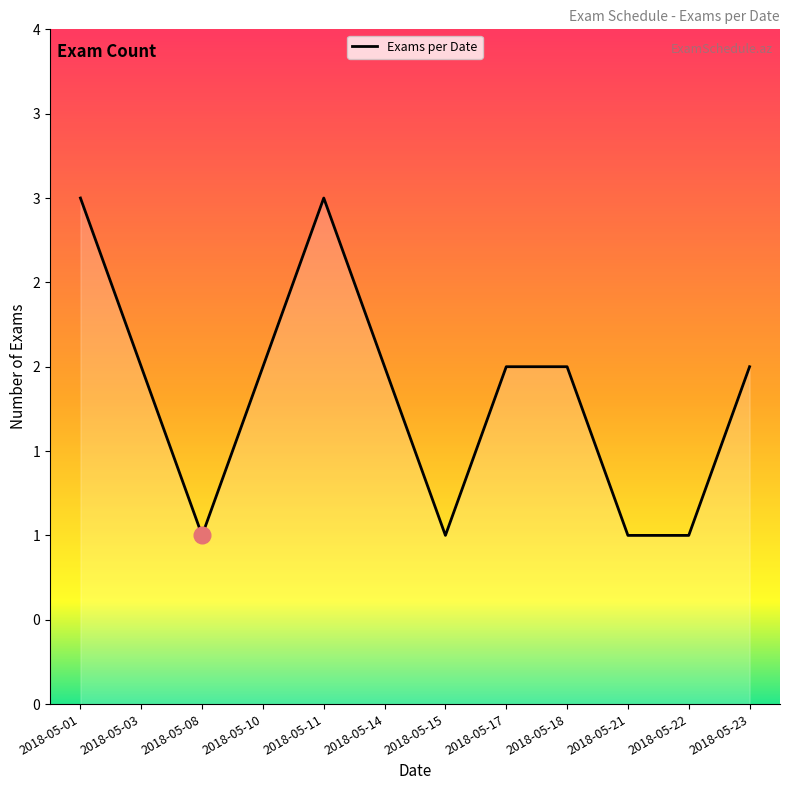

Does the chart have visible grid lines?

No